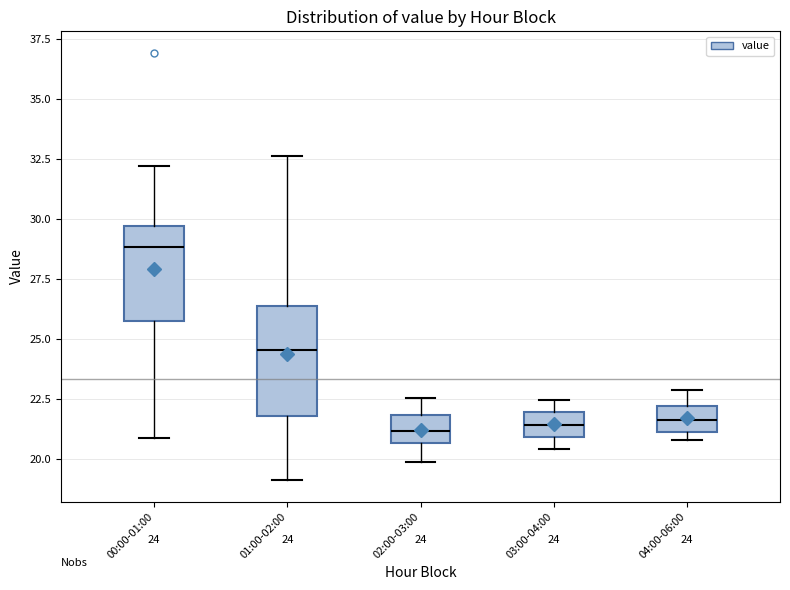

Comparing the boxes themselves (not the whiskers), which one is the tallest?

01:00-02:00